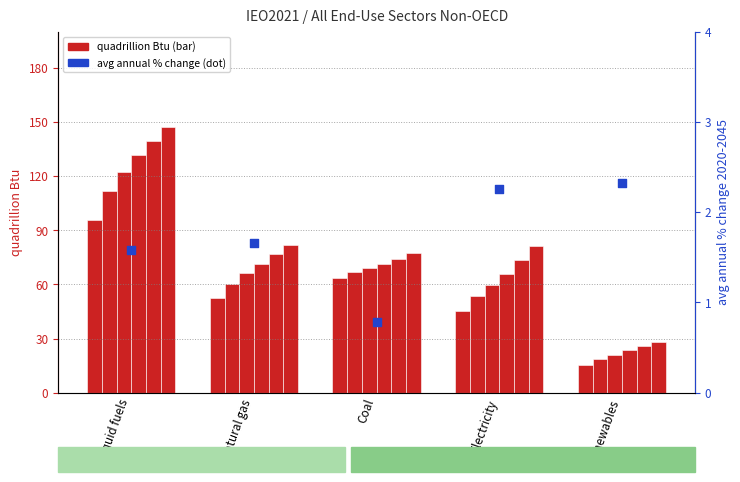

What is the change in value from Liquid fuels to Natural gas?

+0.1